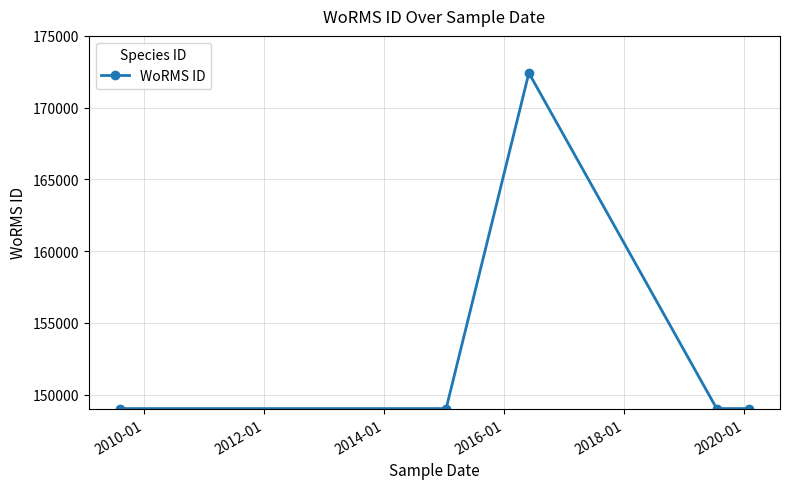

What is the minimum value shown in the chart?

149028